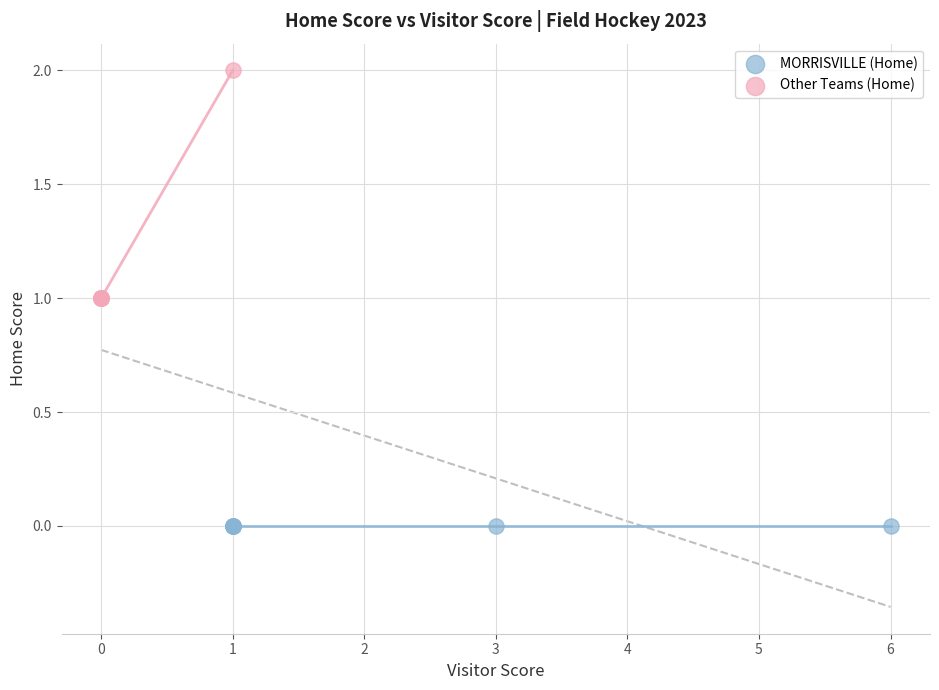

Which series contains the lowest Y value?

MORRISVILLE (Home)